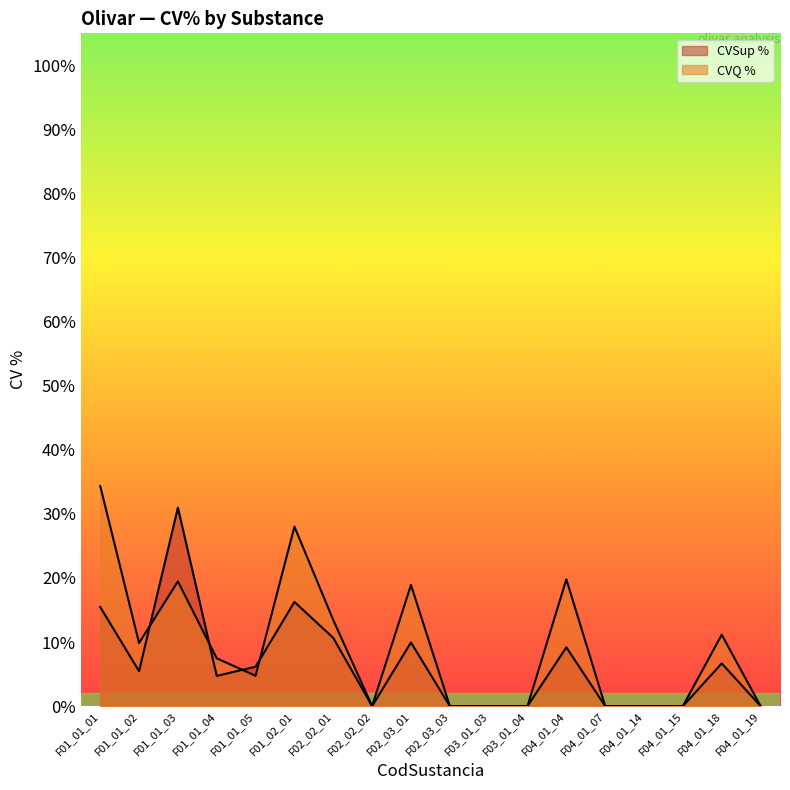

How many values in the CVSup % series are below 5?

9